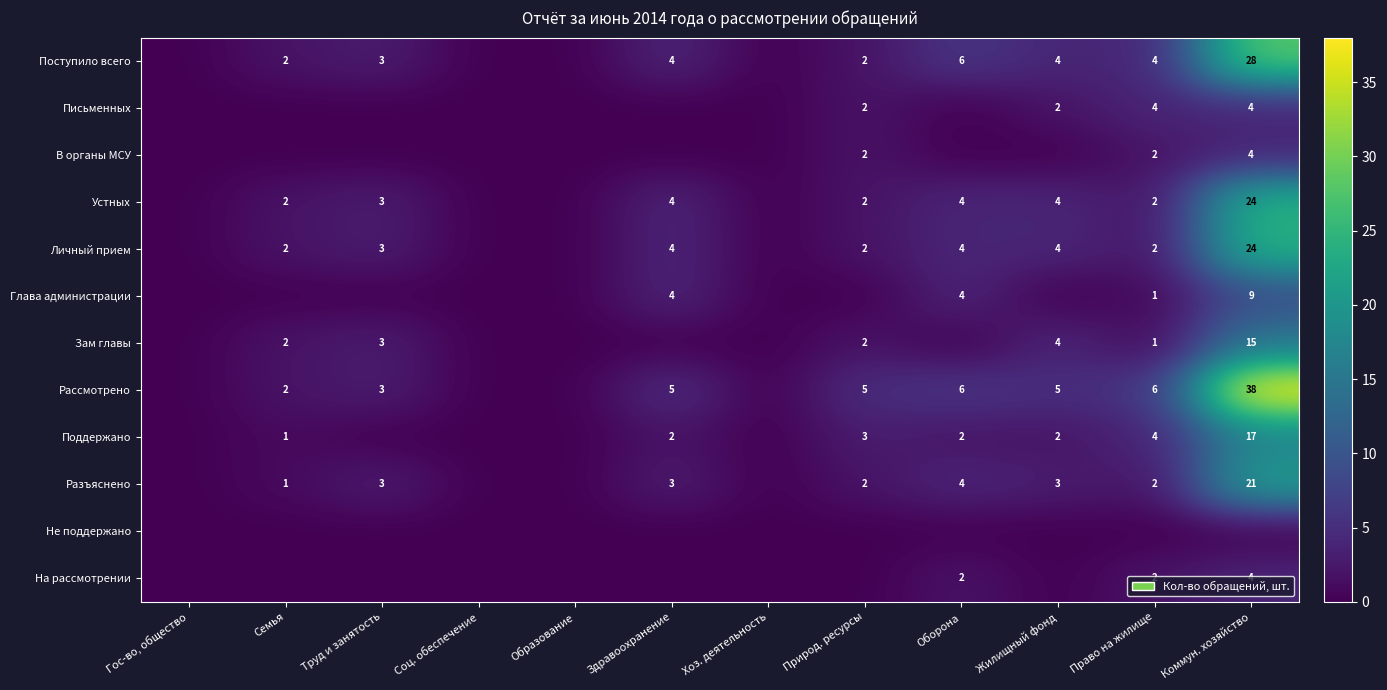

The Рассмотрено series shows 1 at Труд и занятость. True or false?

False